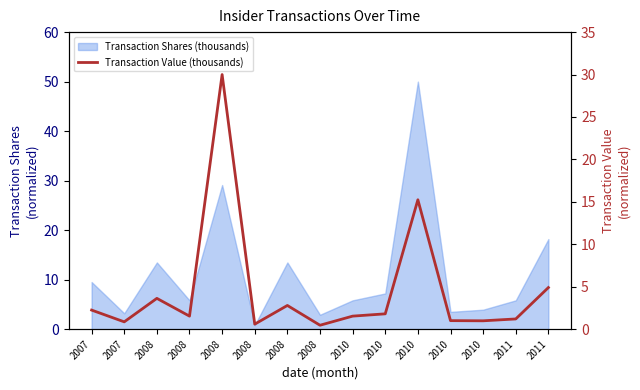

What value does the data have at 2008?

2.8